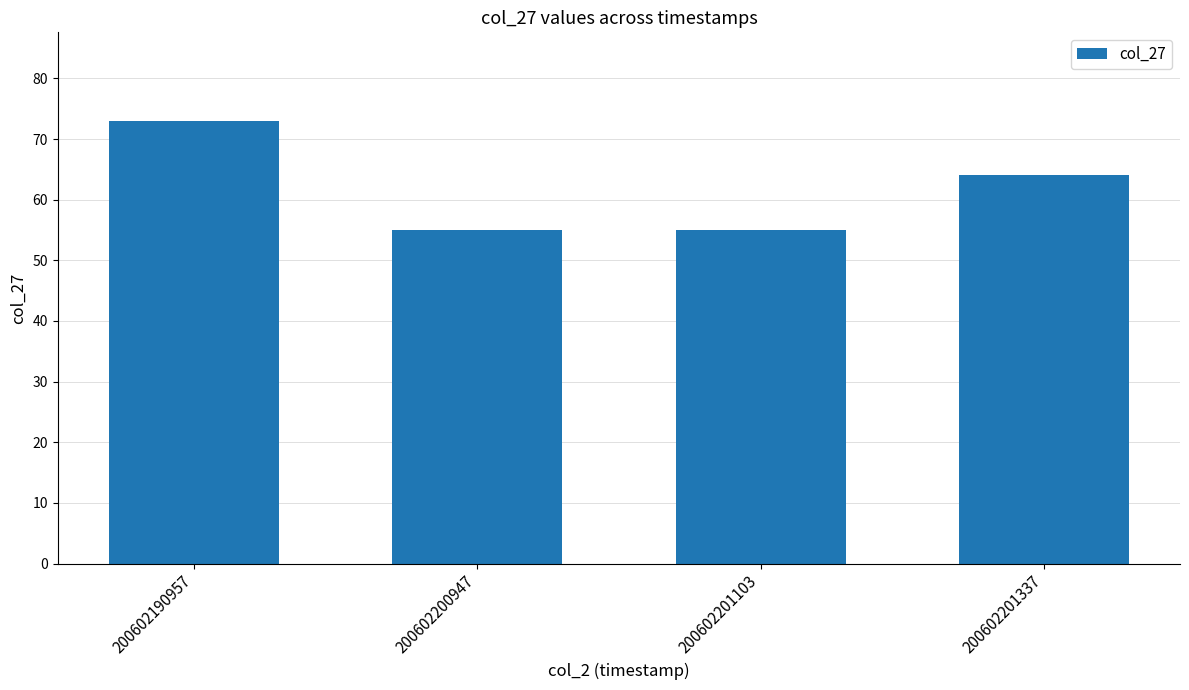

What is the value of the 4th bar from the left?

64